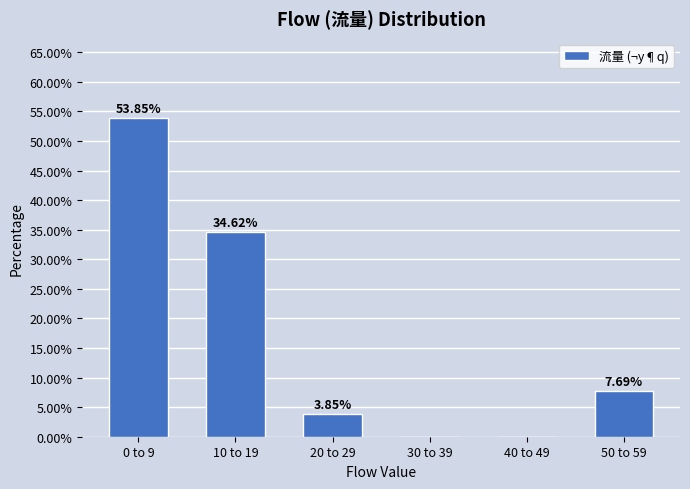

Approximately how many times larger is the value at 20 to 29 compared to 50 to 59?

0.5